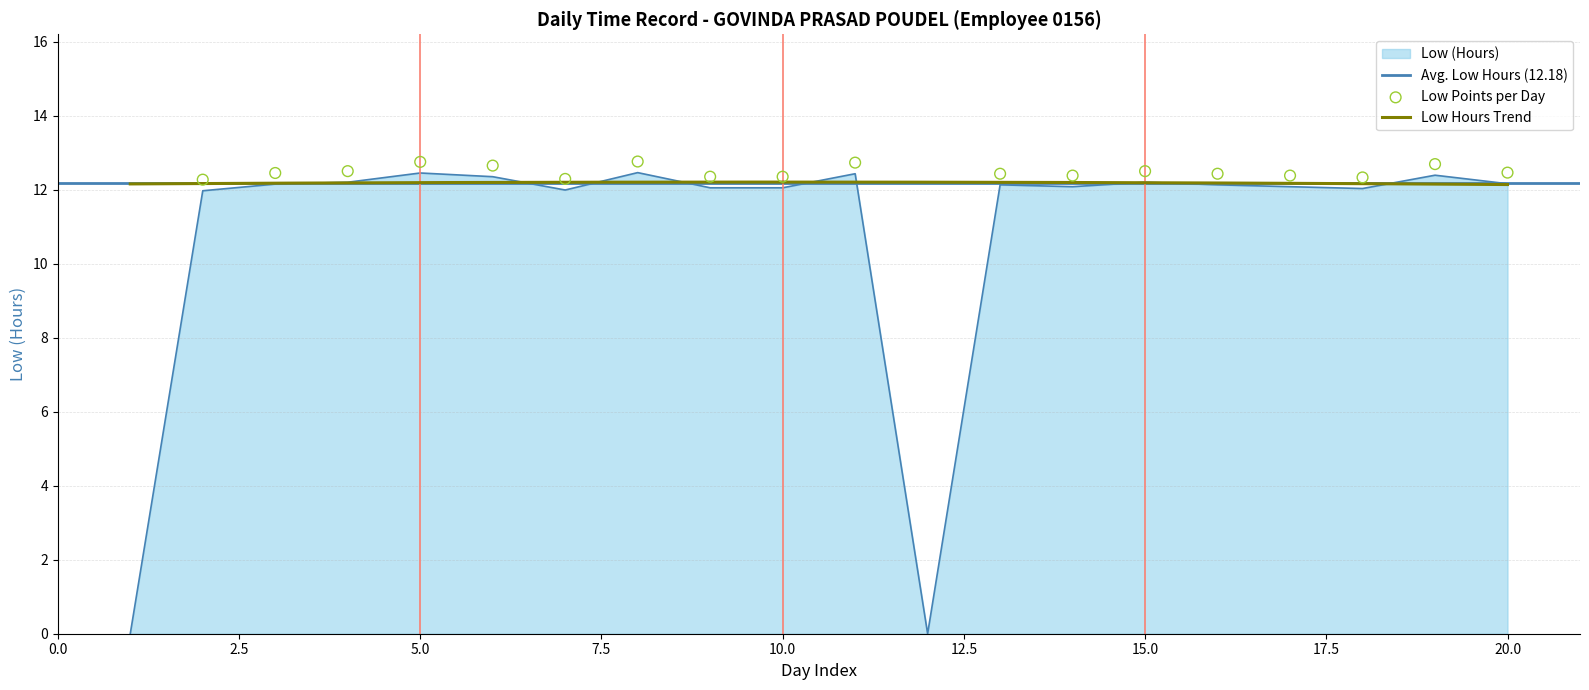

Between 9 and 19, which is larger?

19